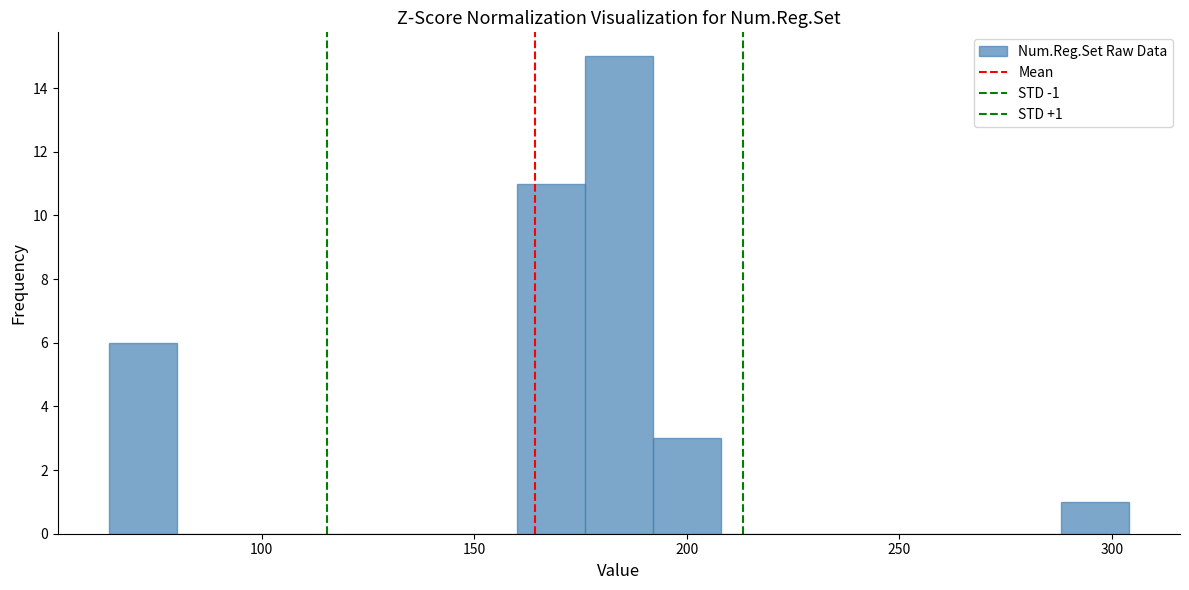

Around what value on the x-axis is the tallest bar? Give the approximate position of its centre, as read against the axis.

185